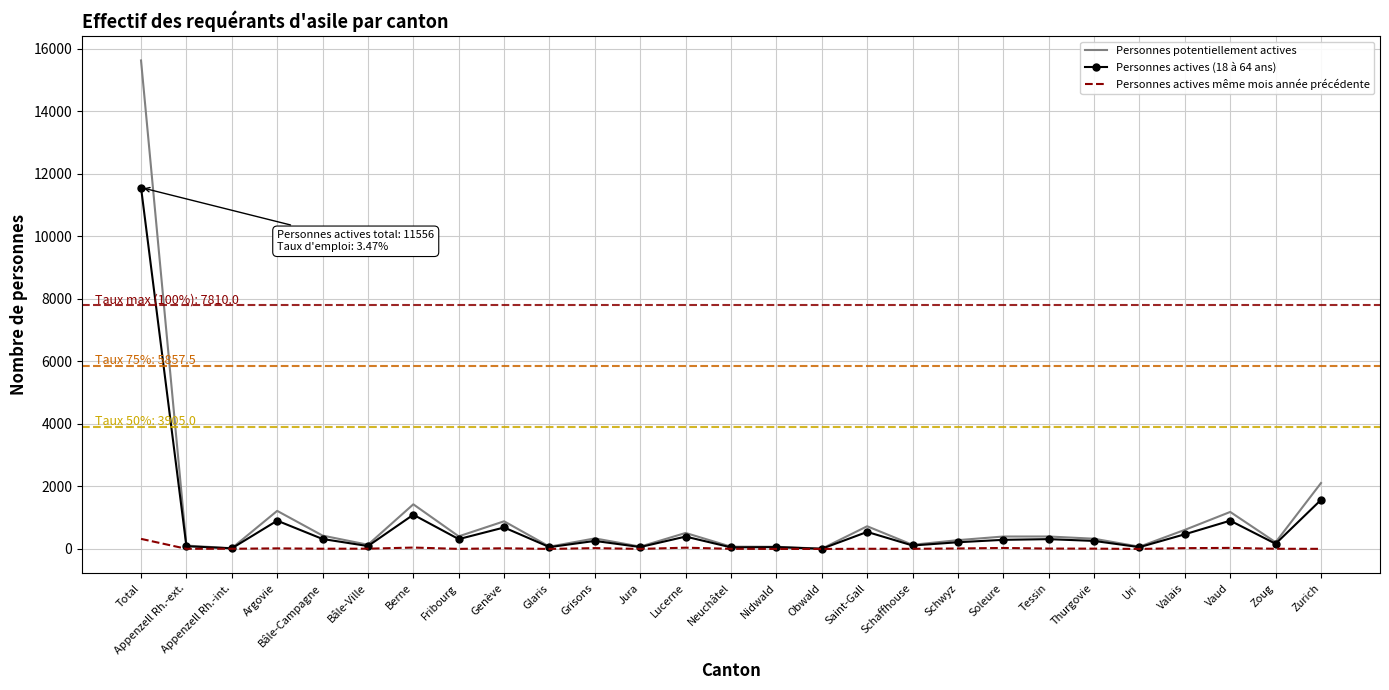

Is the value of Personnes potentiellement actives at Berne greater than the value of Personnes actives même mois année précédente at Argovie?

Yes